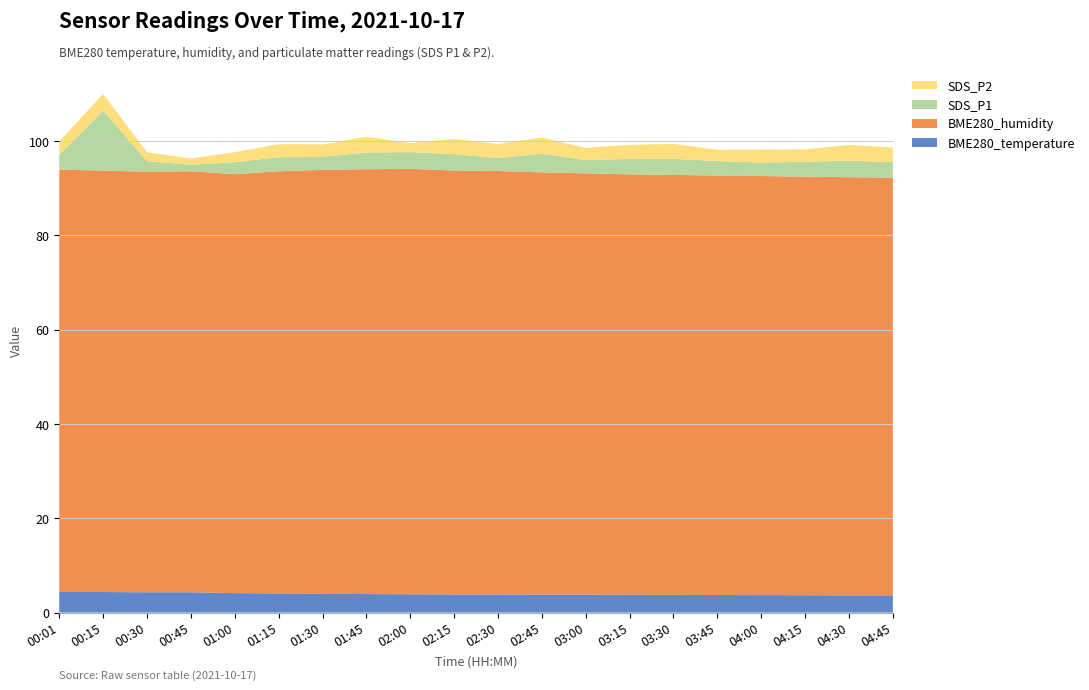

Reading left to right, what are all the values shown in this chart?

BME280_temperature: 00:01=4.4	00:15=4.3	00:30=4.3	00:45=4.3	01:00=4.1	01:15=4.0	01:30=4.0	01:45=3.9	02:00=3.9	02:15=3.9	02:30=3.8	02:45=3.8	03:00=3.8	03:15=3.8	03:30=3.7	03:45=3.7	04:00=3.7	04:15=3.7	04:30=3.7	04:45=3.6
BME280_humidity: 00:01=89.6	00:15=89.4	00:30=89.2	00:45=89.3	01:00=88.9	01:15=89.6	01:30=89.9	01:45=90.1	02:00=90.2	02:15=89.9	02:30=89.8	02:45=89.6	03:00=89.4	03:15=89.2	03:30=89.1	03:45=89.0	04:00=88.9	04:15=88.8	04:30=88.7	04:45=88.6
SDS_P1: 00:01=3.0	00:15=12.7	00:30=2.2	00:45=1.4	01:00=2.5	01:15=3.0	01:30=2.8	01:45=3.5	02:00=3.5	02:15=3.5	02:30=2.8	02:45=4.0	03:00=2.8	03:15=3.3	03:30=3.4	03:45=3.0	04:00=2.9	04:15=3.1	04:30=3.5	04:45=3.3
SDS_P2: 00:01=3.0	00:15=3.5	00:30=1.9	00:45=1.3	01:00=2.1	01:15=2.8	01:30=2.6	01:45=3.4	02:00=1.9	02:15=3.2	02:30=3.0	02:45=3.5	03:00=2.6	03:15=3.0	03:30=3.2	03:45=2.4	04:00=2.8	04:15=2.6	04:30=3.4	04:45=3.1